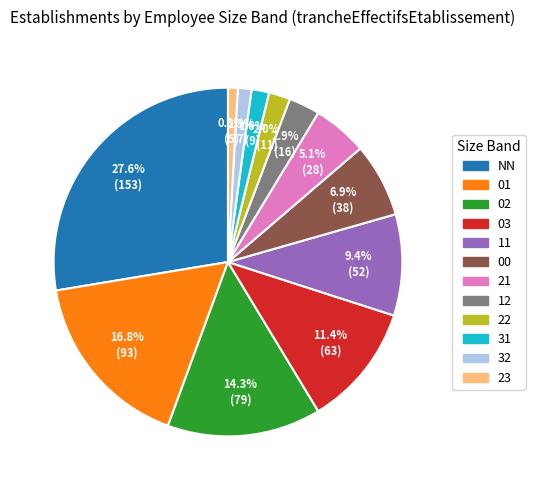

Between 32 and NN, which is larger?

NN